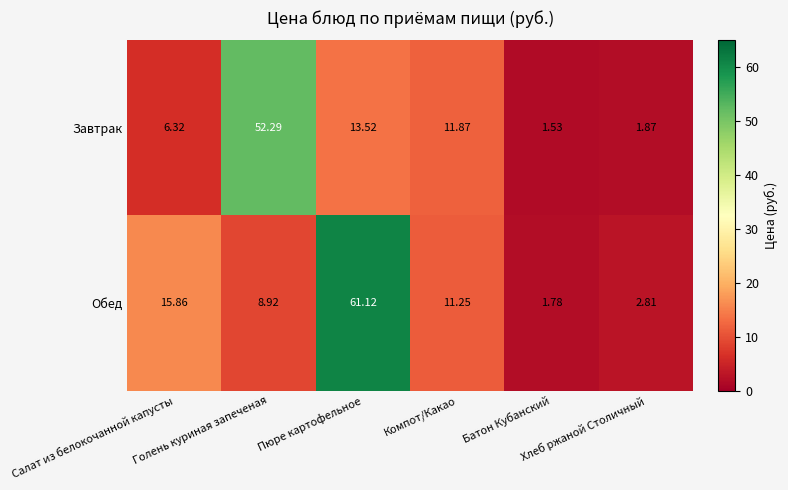

List the series in order of their peak value, lowest first.

Завтрак, Обед